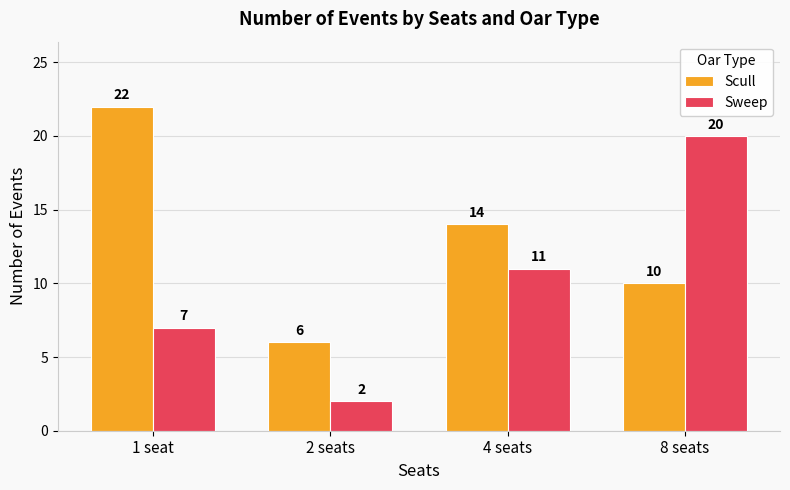

Read the Scull value at 1 seat.

22